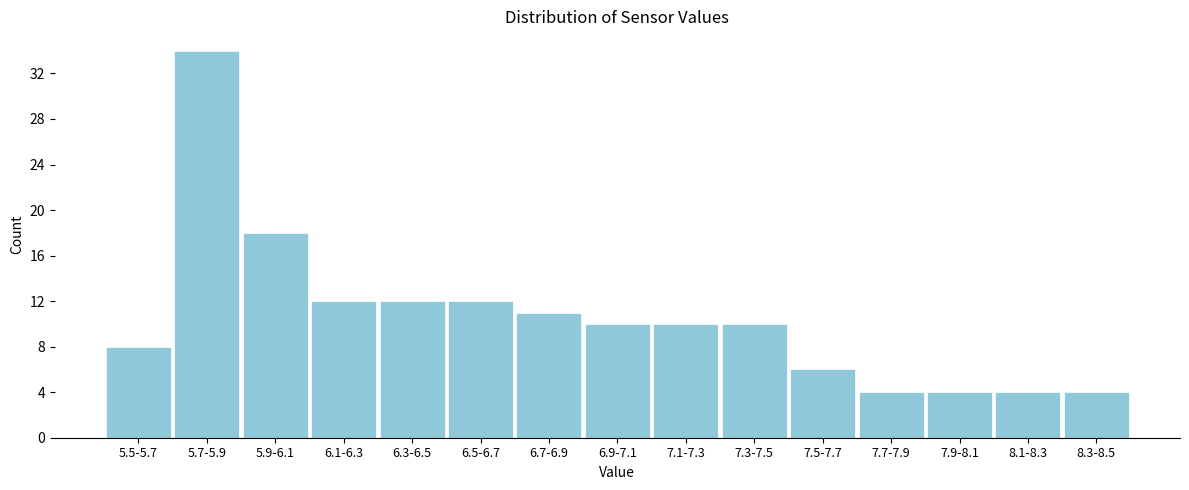

Reading left to right, transcribe all the data shown in this chart.

5.5-5.7=8	5.7-5.9=34	5.9-6.1=18	6.1-6.3=12	6.3-6.5=12	6.5-6.7=12	6.7-6.9=11	6.9-7.1=10	7.1-7.3=10	7.3-7.5=10	7.5-7.7=6	7.7-7.9=4	7.9-8.1=4	8.1-8.3=4	8.3-8.5=4